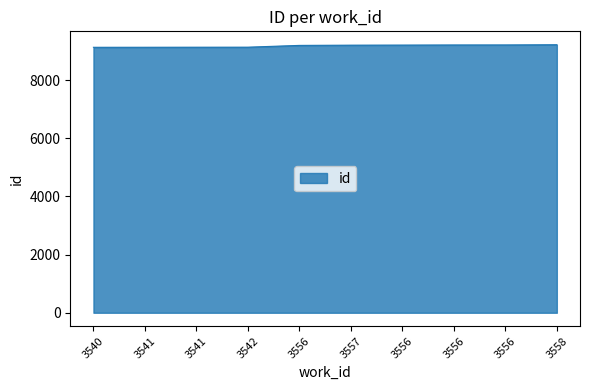

True or false: the data has more than 2 interior local peaks.

False